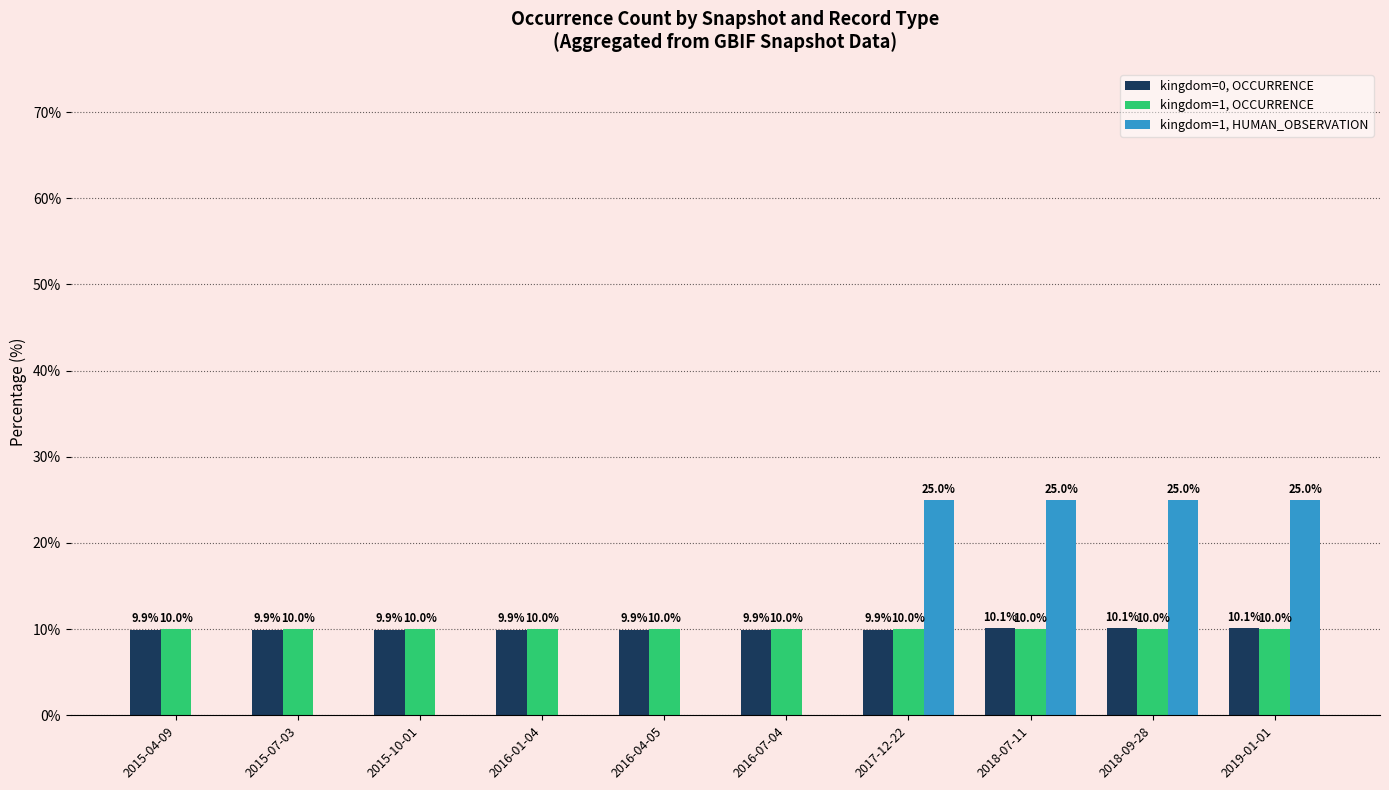

What is the total value across all series at 2016-01-04?

19.9